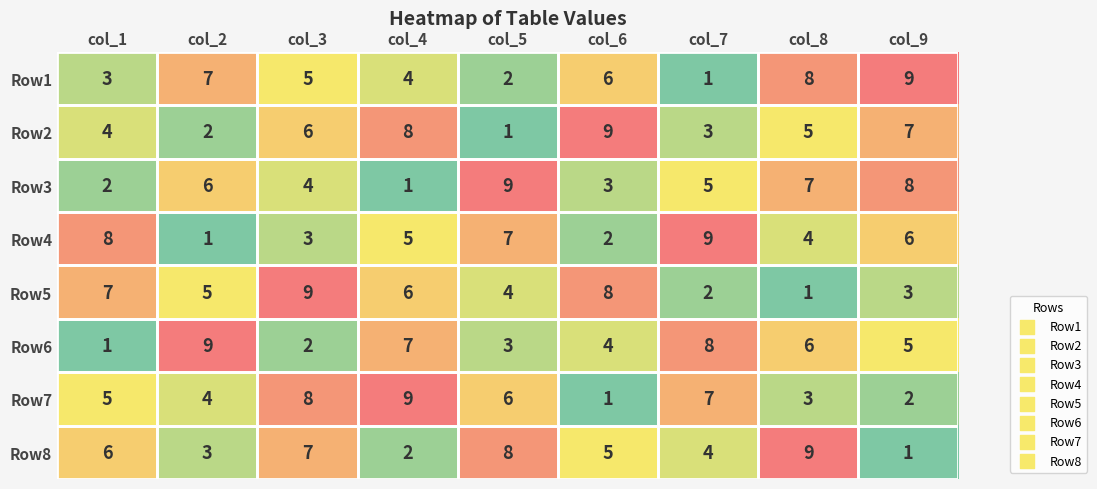

What is the spread (max minus min) of values at col_8?

8